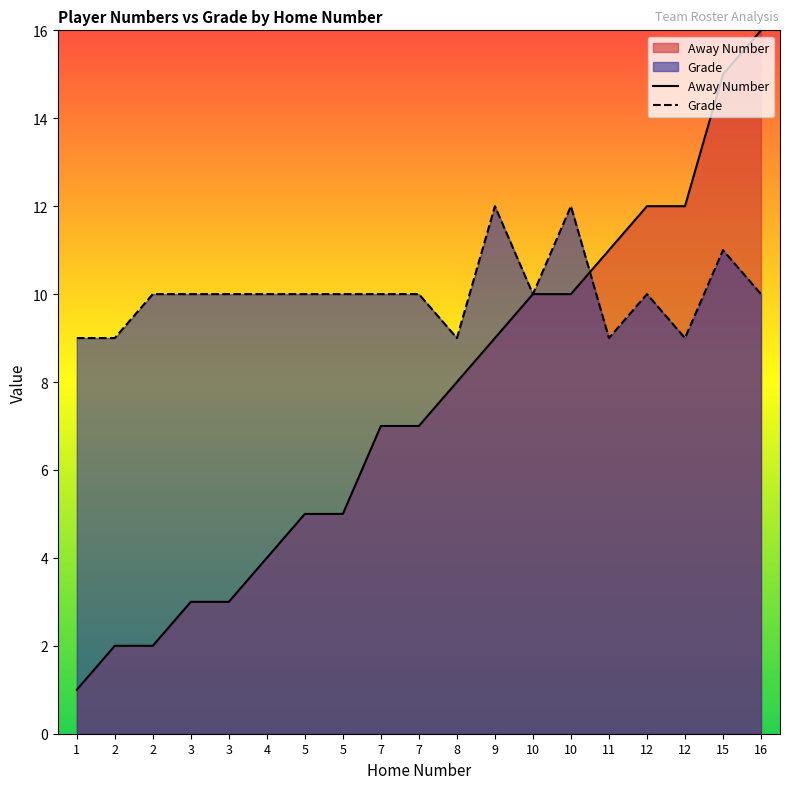

What is the highest value of the Away Number series?

16